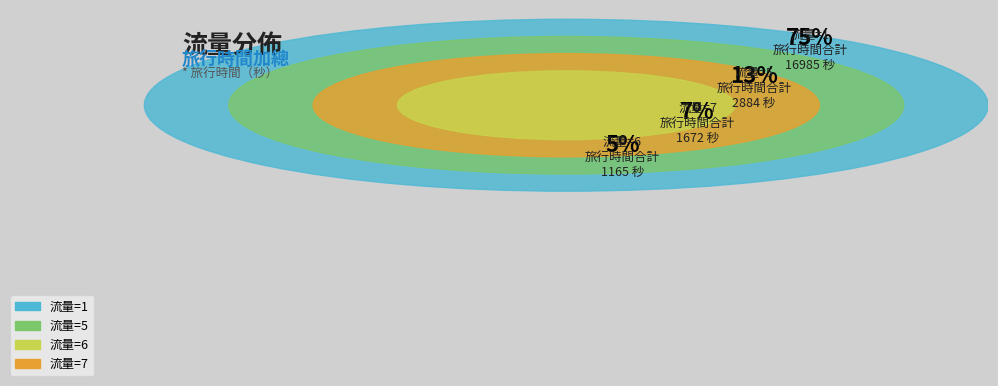

Is it true that 24 is 22% of the pie?

False